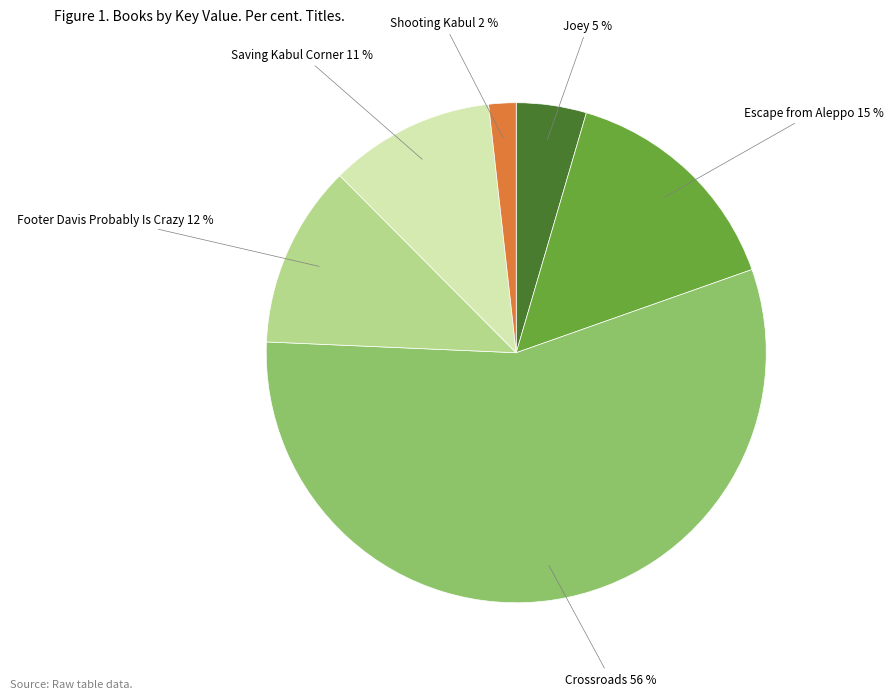

The Crossroads slice represents 56% of the pie. True or false?

True